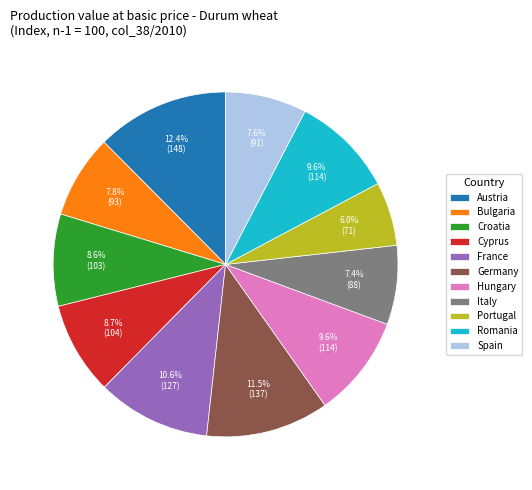

True or false: Italy accounts for 7% of the total.

True